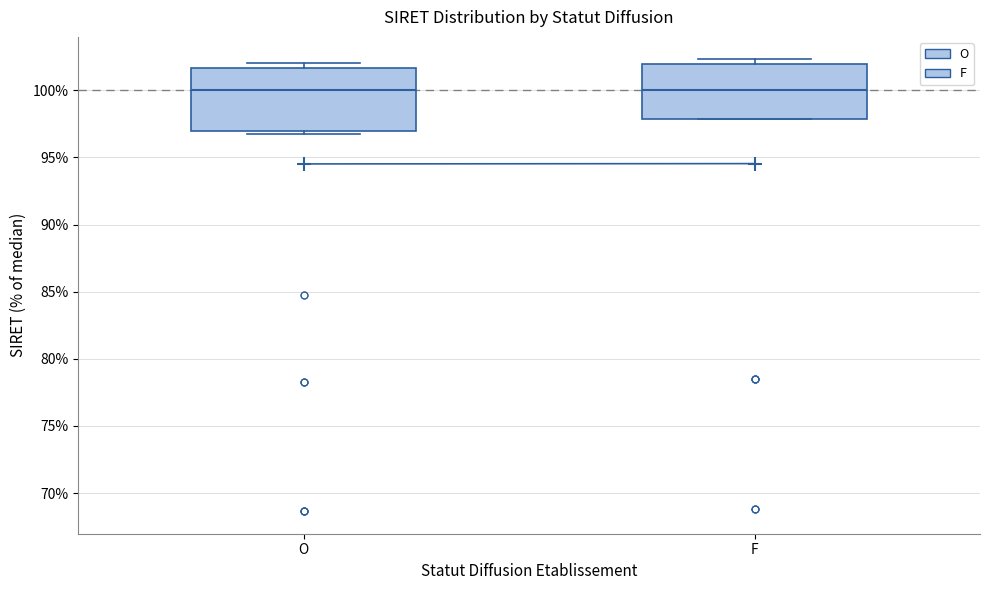

Reading left to right, transcribe this box plot: for each box, give where its median line is, the range the box spans, and where its two whiskers end, as read against the y-axis. The values are not printed on the chart, so give them approximately, as read against the axis.

O: median 100.0, box 97.0 to 101.5, whiskers 97.0 (just below the box's lower edge) to 102.0
F: median 100.0, box 98.0 to 102.0, whiskers 98.0 to 102.5